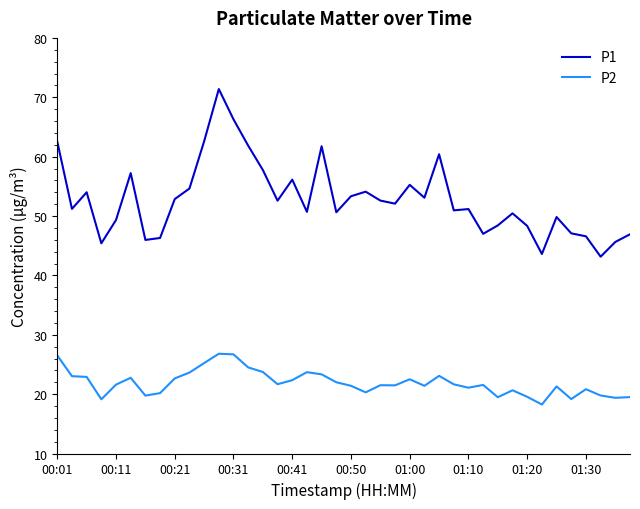

Which series has the widest spread of values?

P1